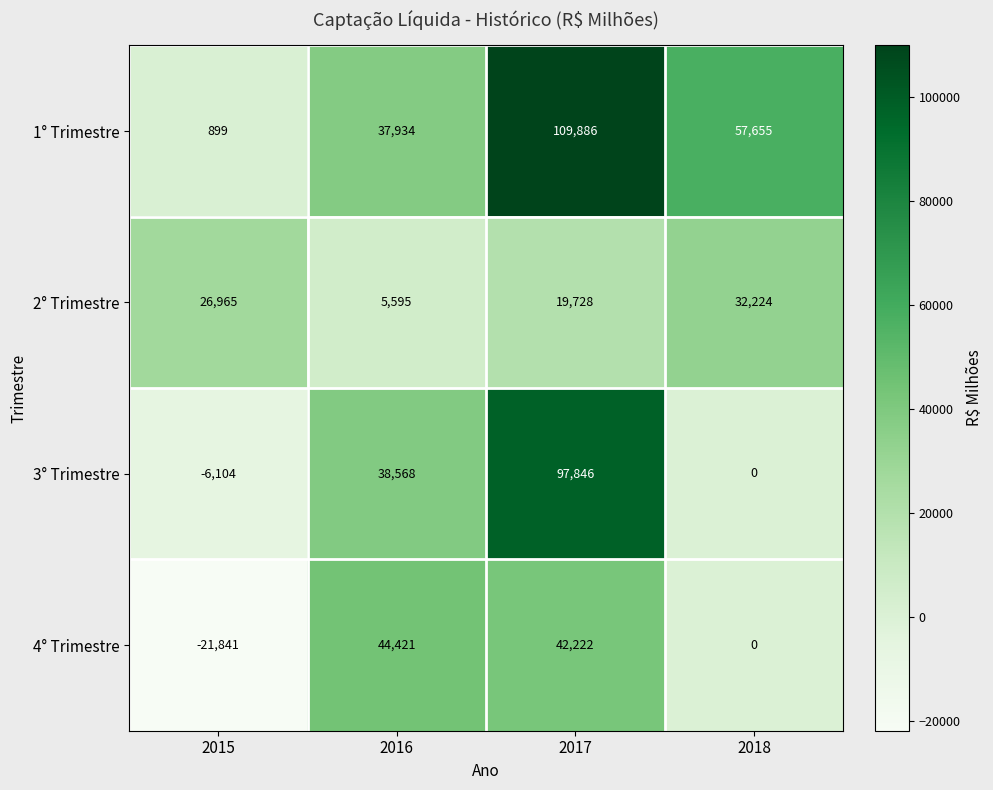

How many 2° Trimestre values are between 19728 and 32224?

3